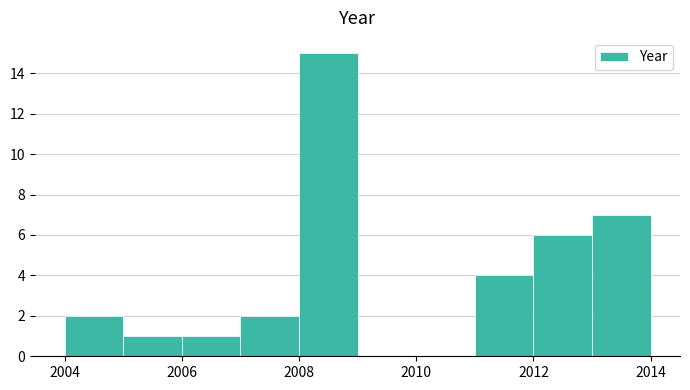

Over which range of the x-axis is the bar tallest?

2008 to 2009